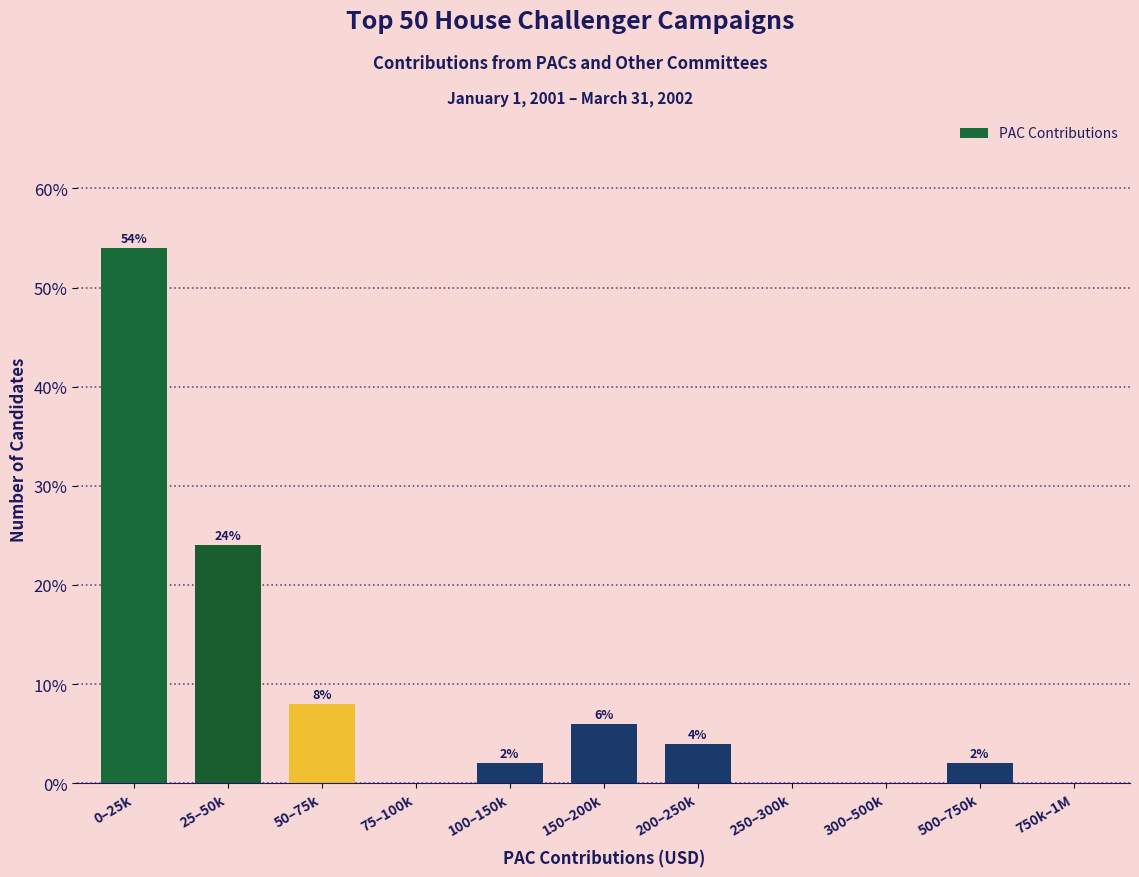

Reading left to right, what are all the values shown in this chart?

0–25k=54	25–50k=24	50–75k=8	75–100k=0	100–150k=2	150–200k=6	200–250k=4	250–300k=0	300–500k=0	500–750k=2	750k–1M=0